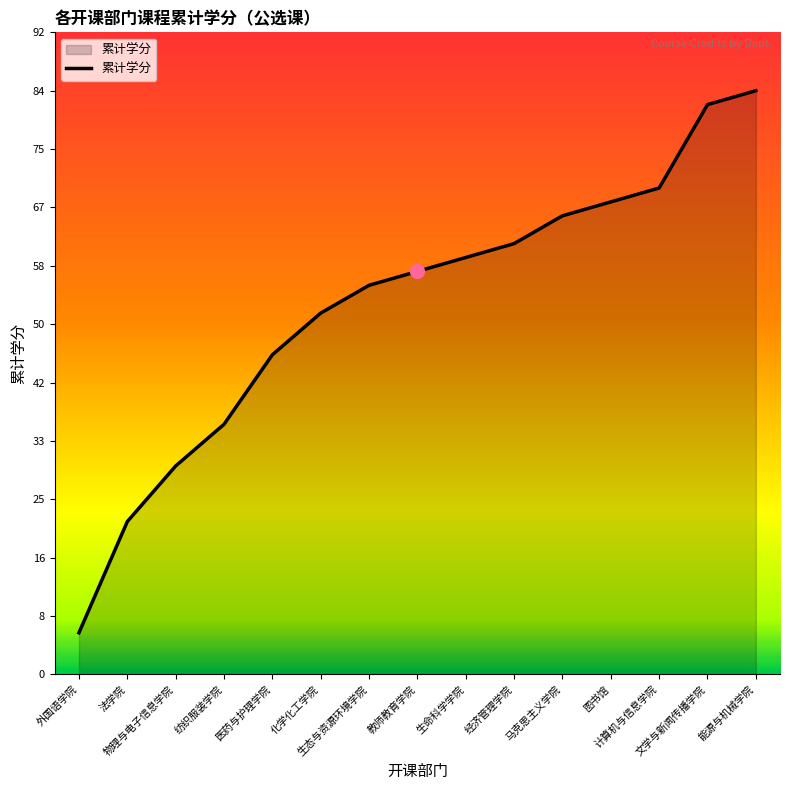

What value does the data have at 化学化工学院, to the nearest 10?

50